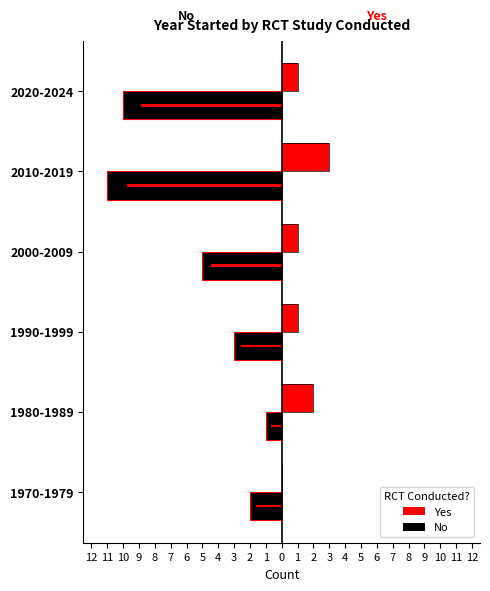

What is the difference between the highest and lowest values at 2000-2009?

6